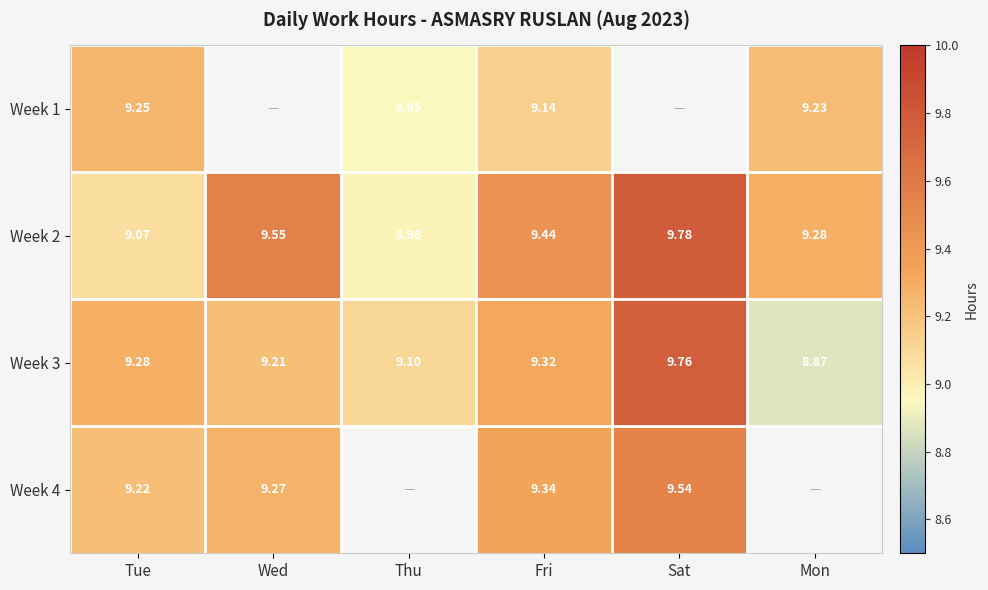

Is the value of Week 4 at Tue greater than the value of Week 3 at Wed?

Yes